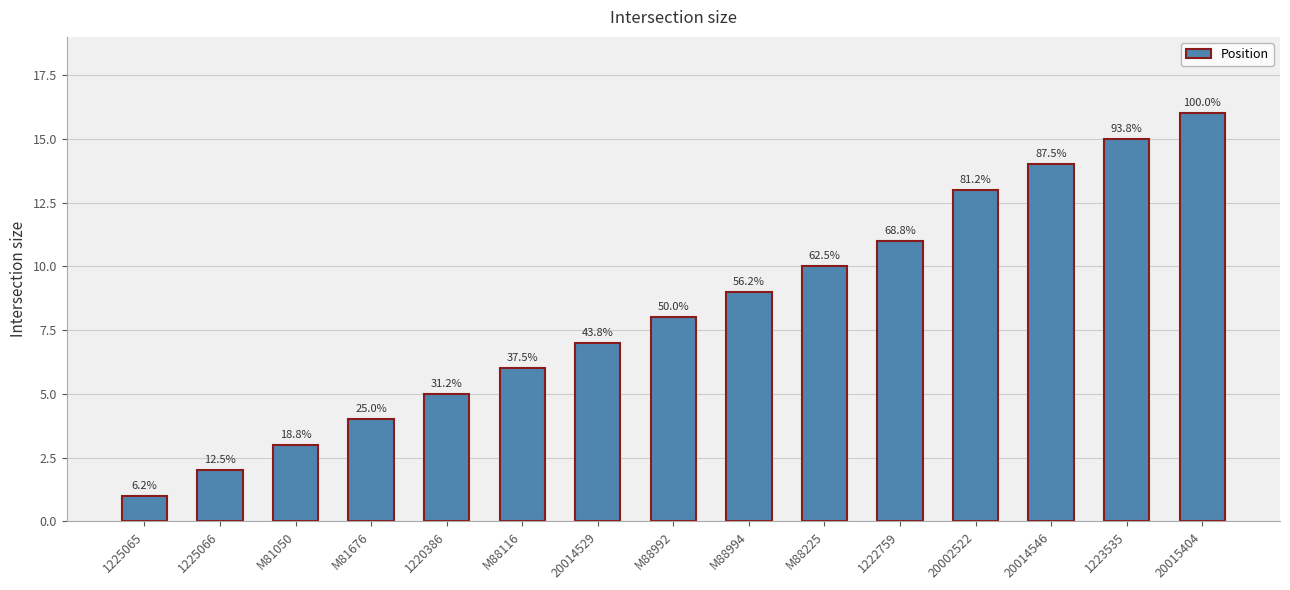

The chart shows a value of 9 at M88994. True or false?

True